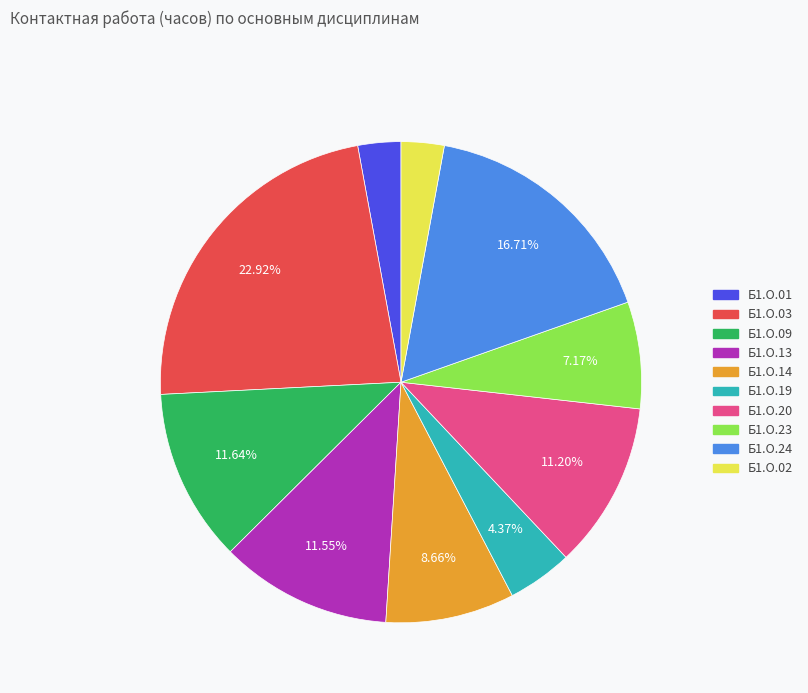

How many slices are in this pie chart?

10